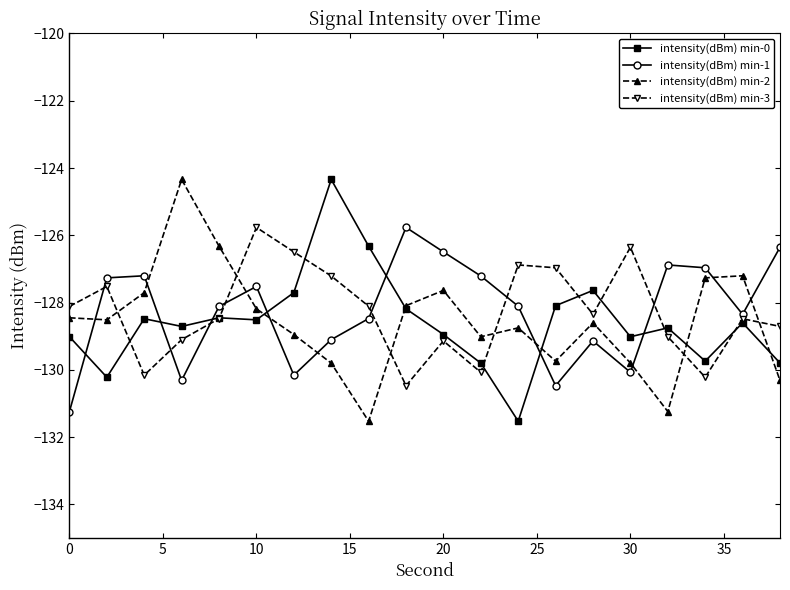

What is the maximum value for intensity(dBm) min-1?

-125.8